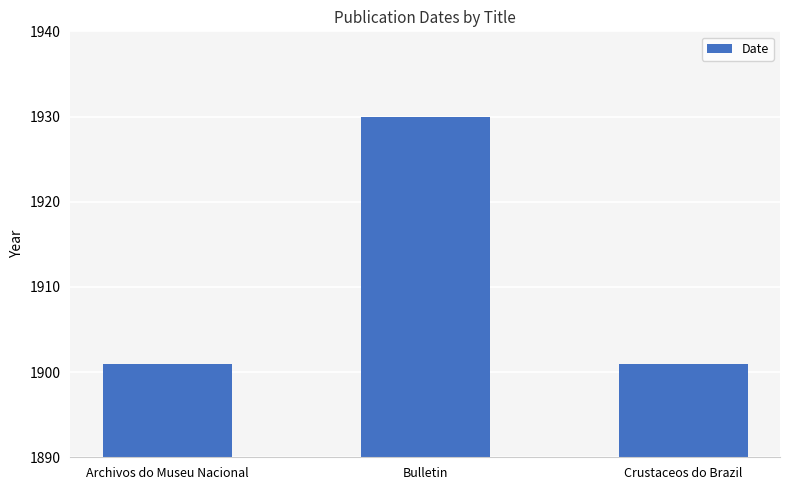

What is the difference between the maximum and minimum values?

29